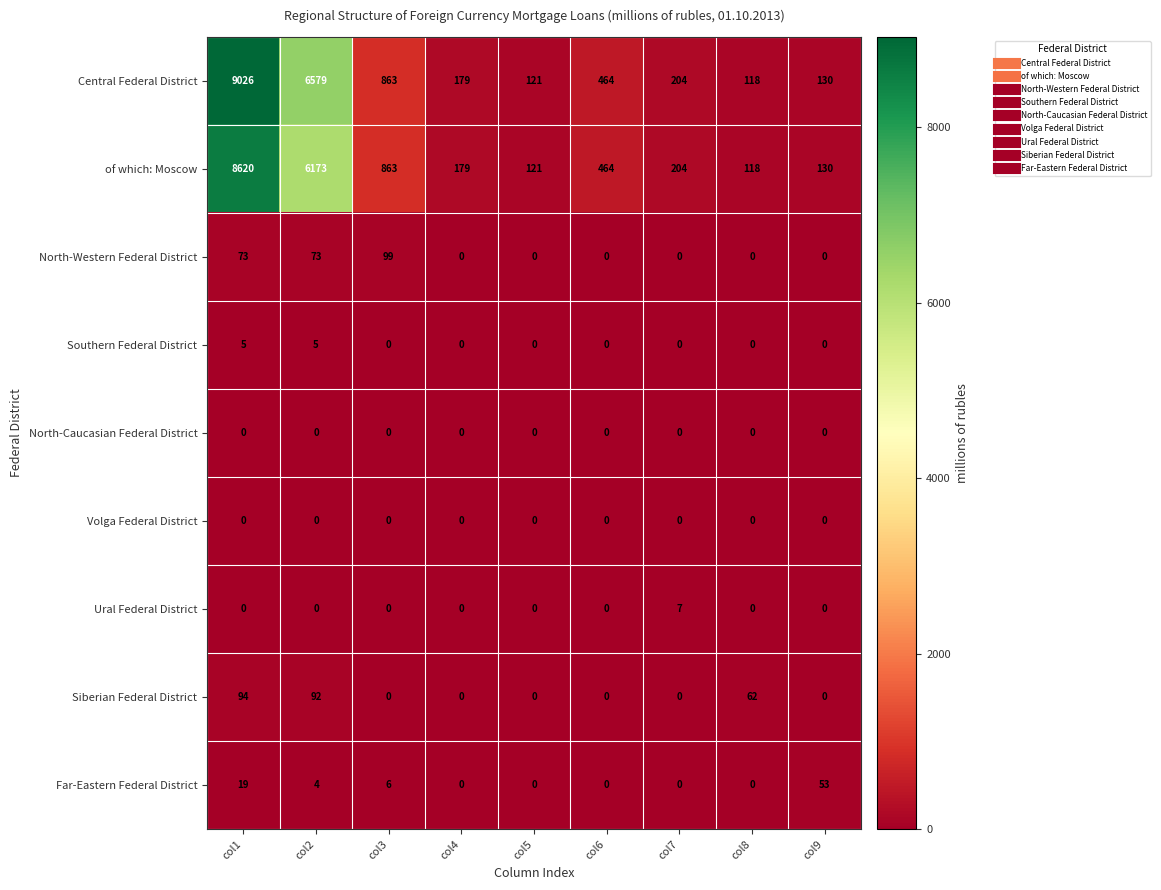

Which series has the widest spread of values?

Central Federal District